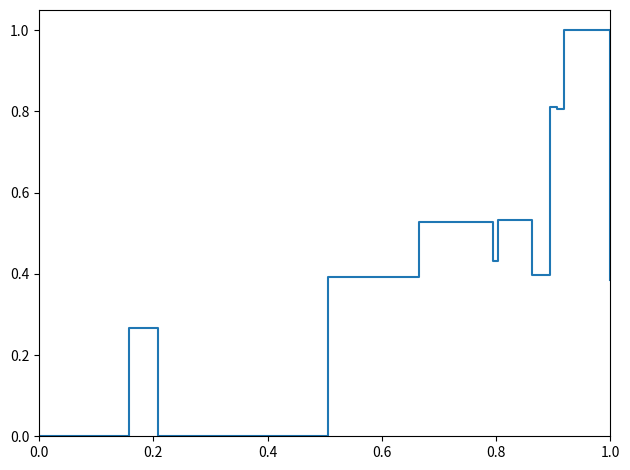

What is the maximum value shown in the chart?

1.0